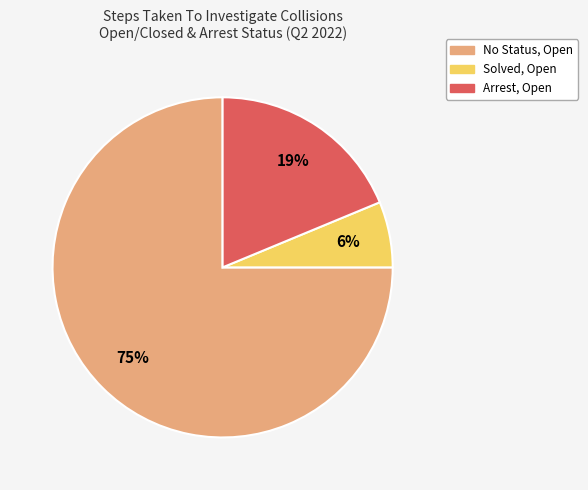

What is the smallest slice in the pie chart?

Solved, Open